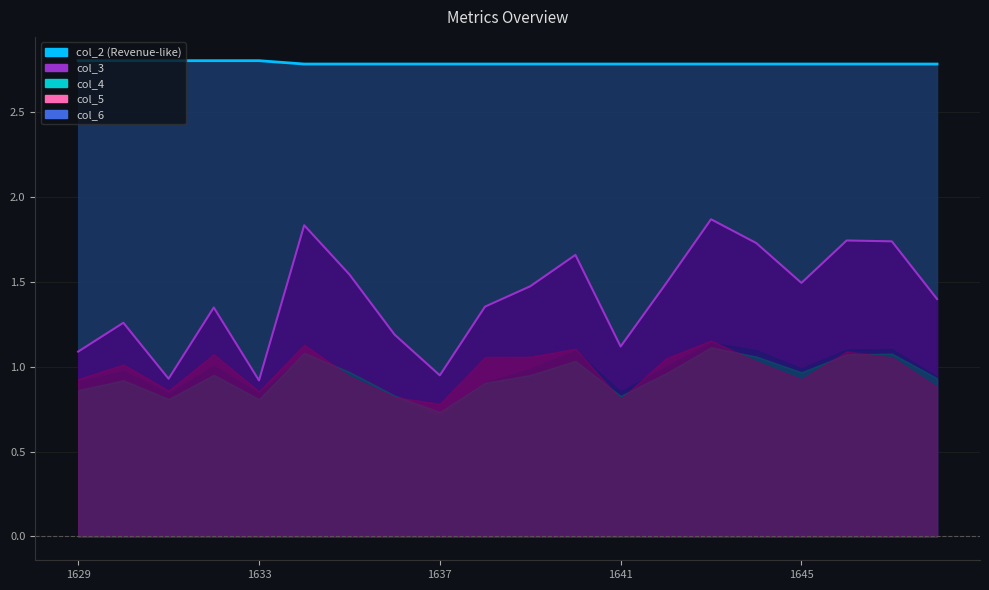

True or false: col_2 line and col_3 line intersect in this chart.

False